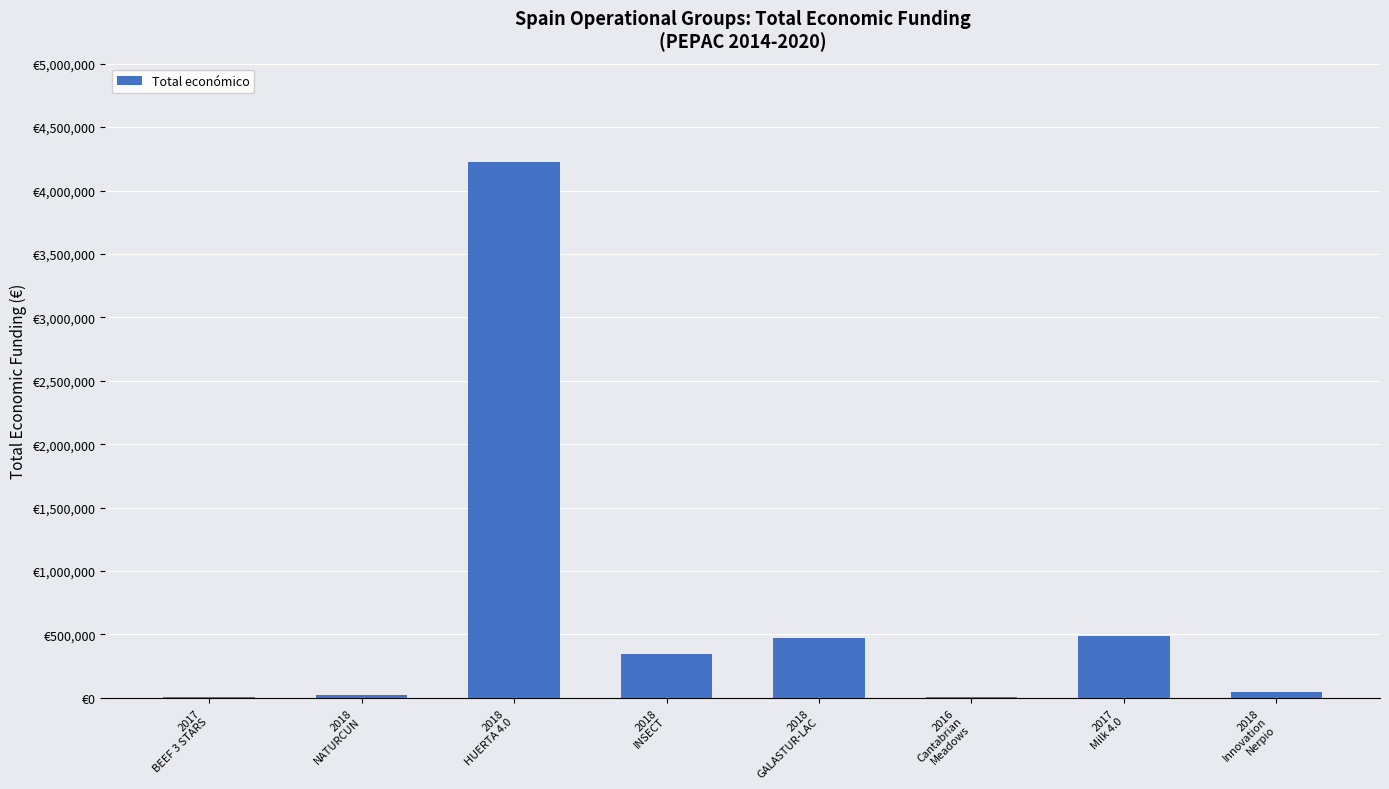

What is the greatest value displayed?

4226219